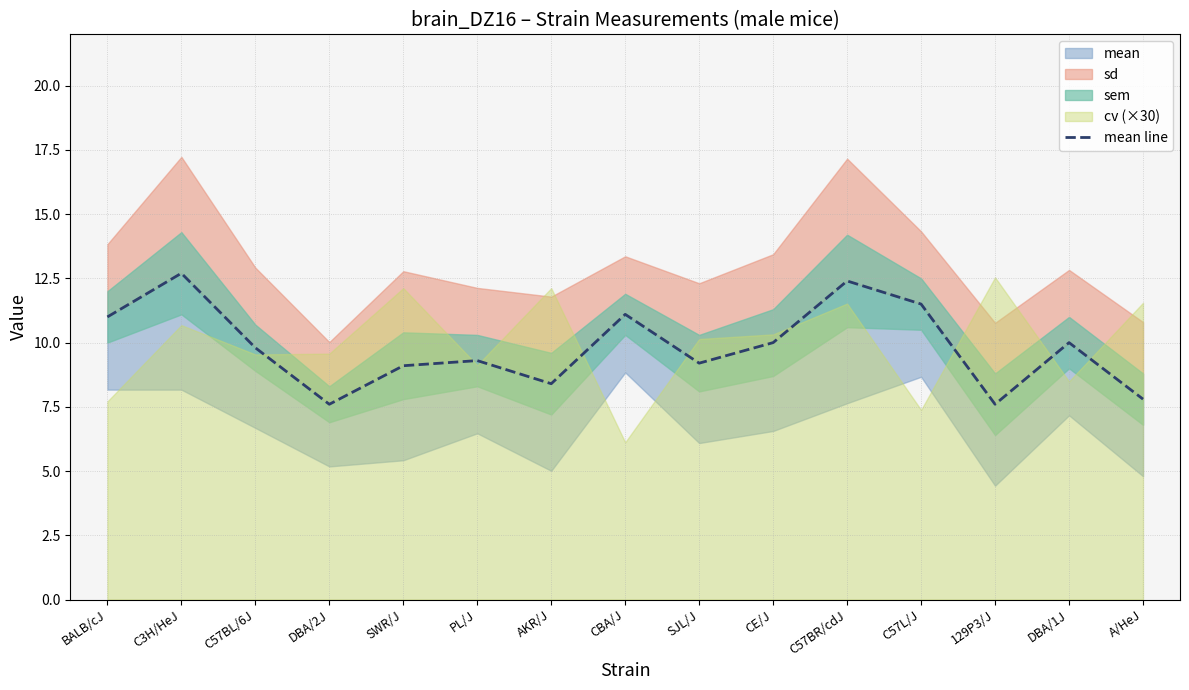

The chart shows a value of 14.5 at C57BL/6J. True or false?

False